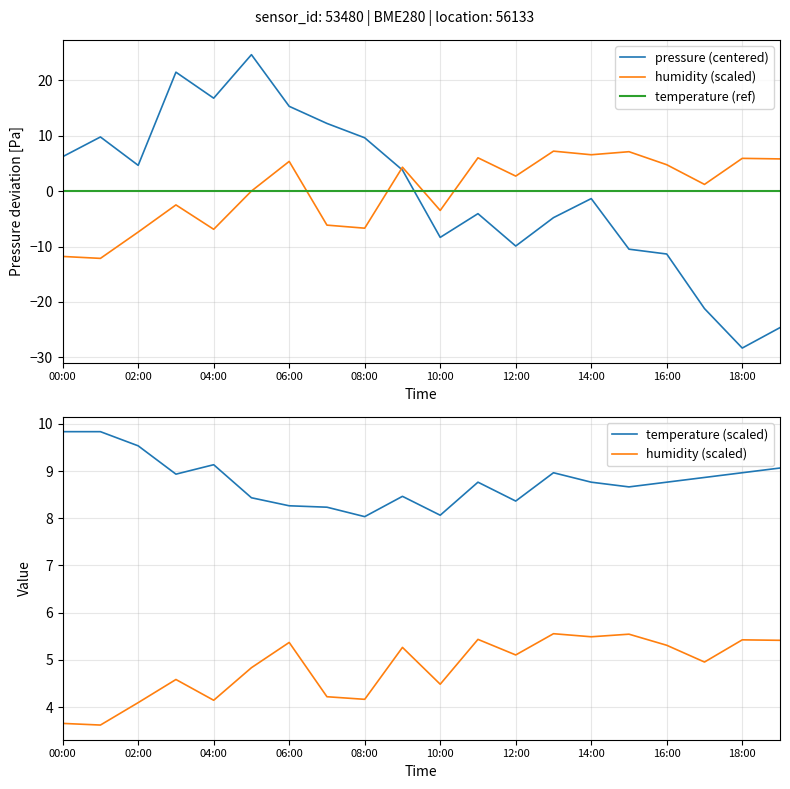

Is the value of pressure at 01:00 greater than the value of humidity at 04:00?

Yes